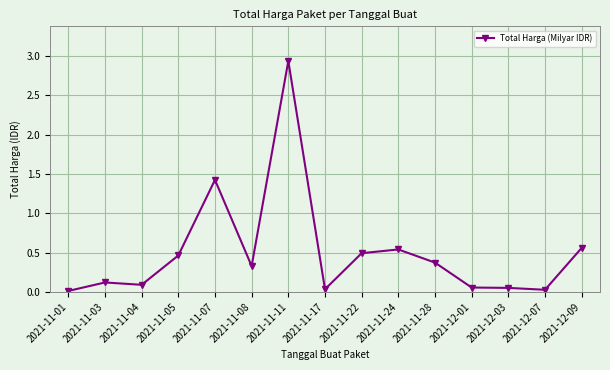

True or false: the data has more than 1 interior local peaks.

True